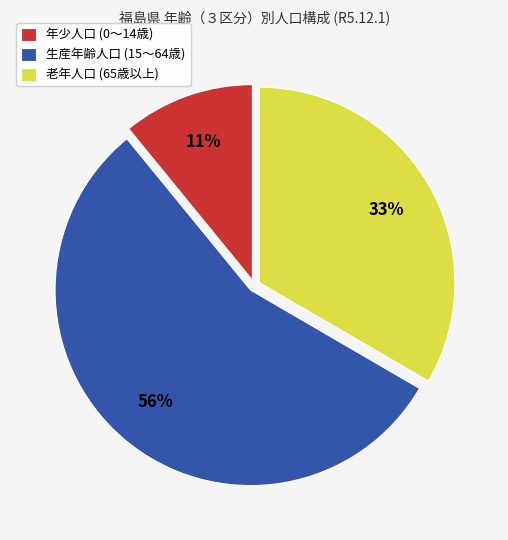

What is the largest slice in the pie chart?

生産年齢人口 (15～64歳)